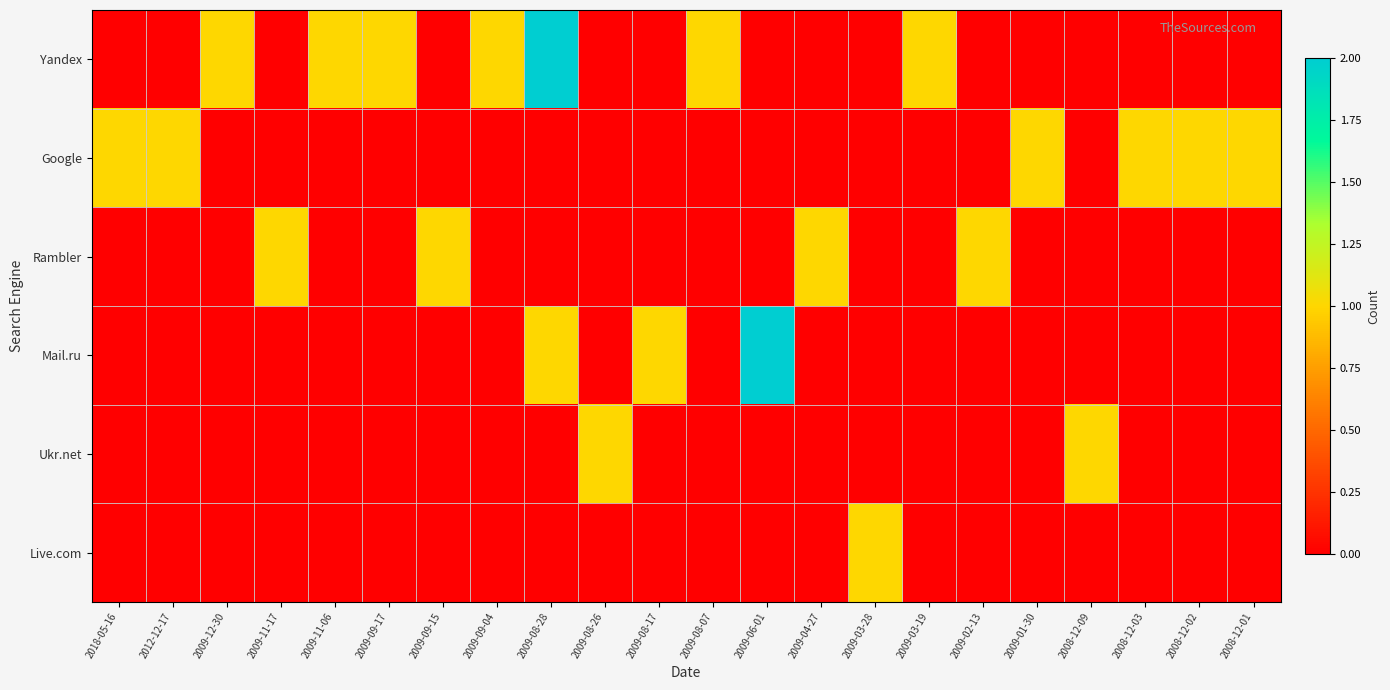

How many distinct data groups are displayed?

6